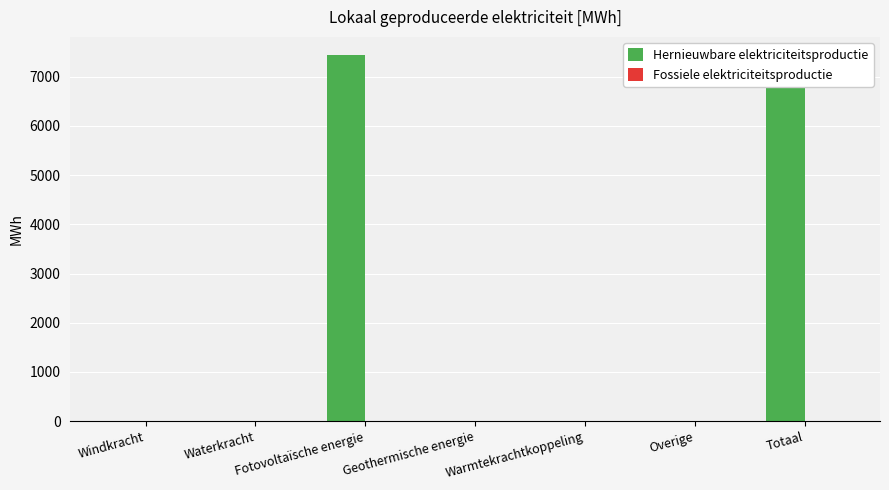

Are the bars horizontal?

No